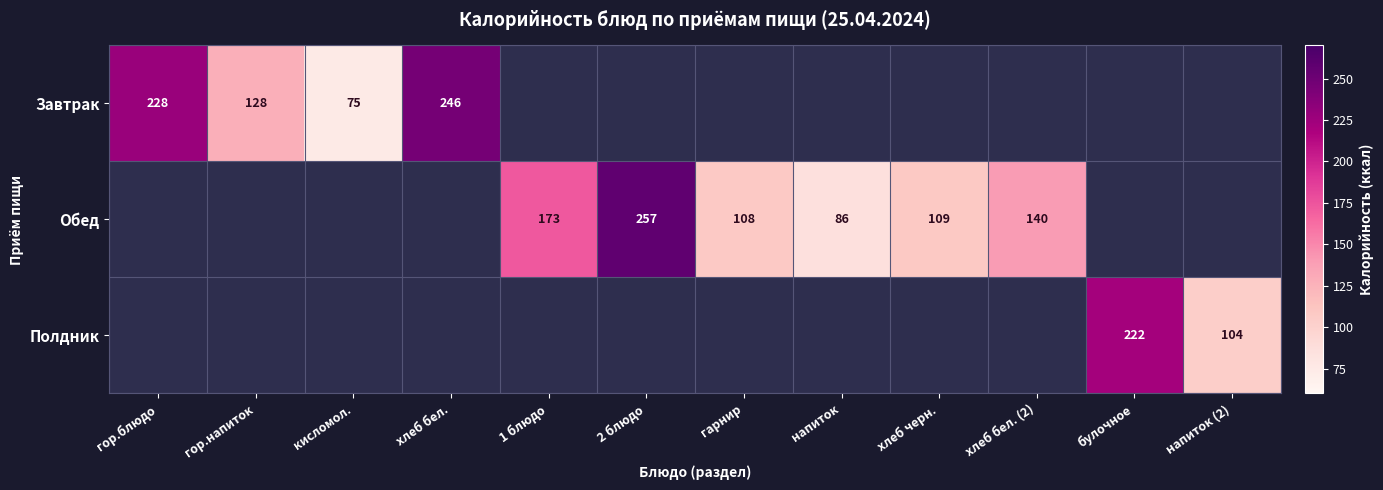

True or false: Завтрак has a value of 159 at хлеб бел..

False